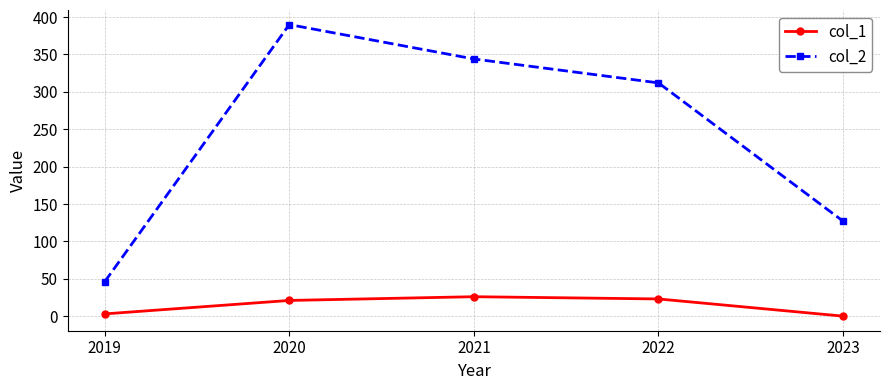

What are all the series names shown in the legend?

col_1, col_2